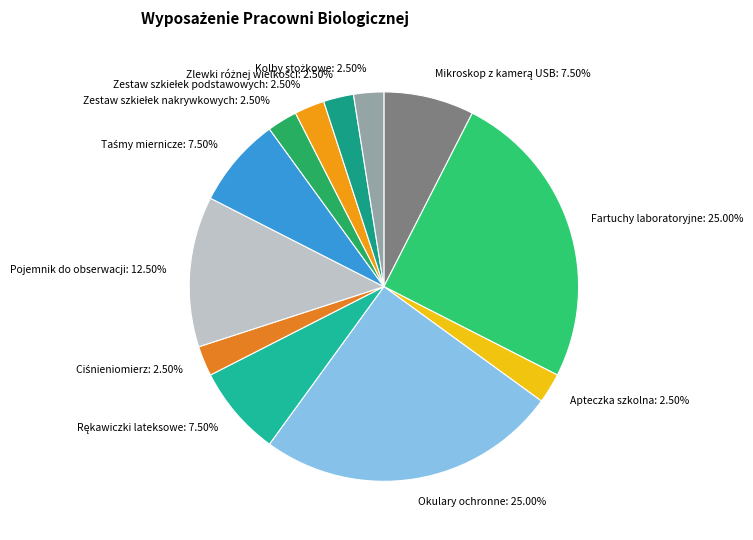

Is there any slice that represents more than half of the pie?

No